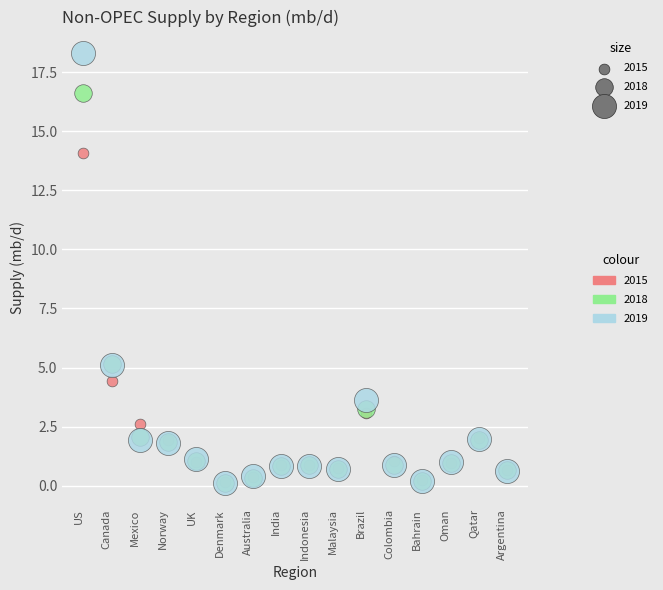

What are all the series names shown in the legend?

2015, 2018, 2019